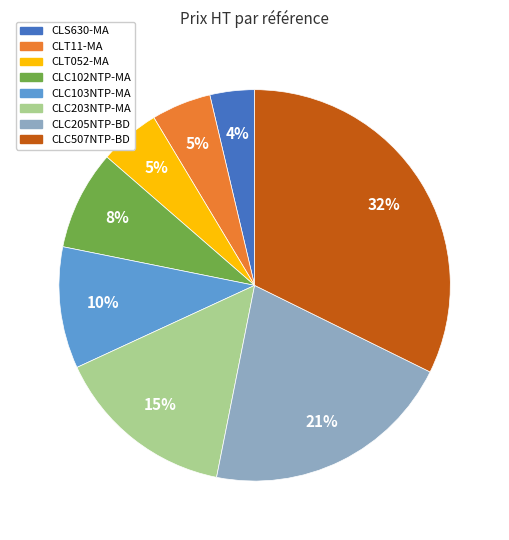

To the nearest percent, what percentage of the pie is CLS630-MA?

4%